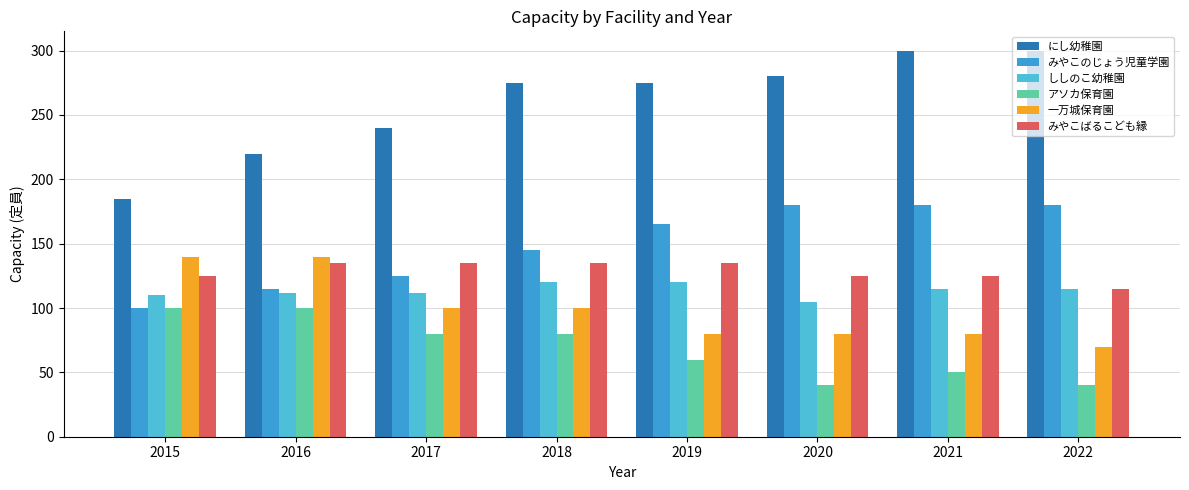

How many data points does each series have?

8